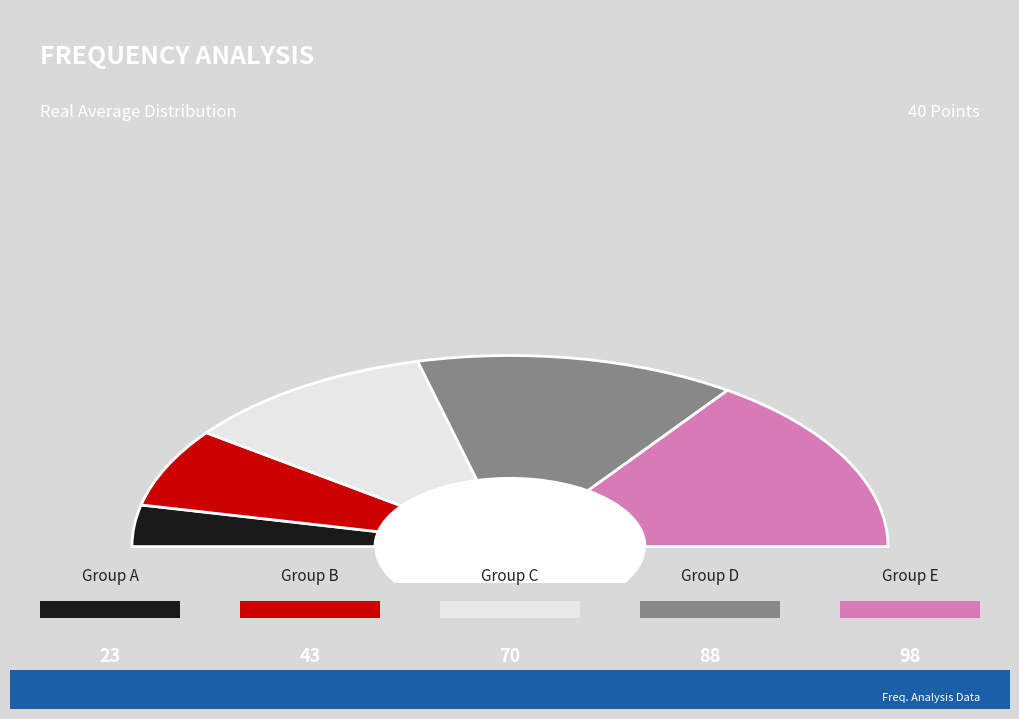

Does any single category account for the majority?

No